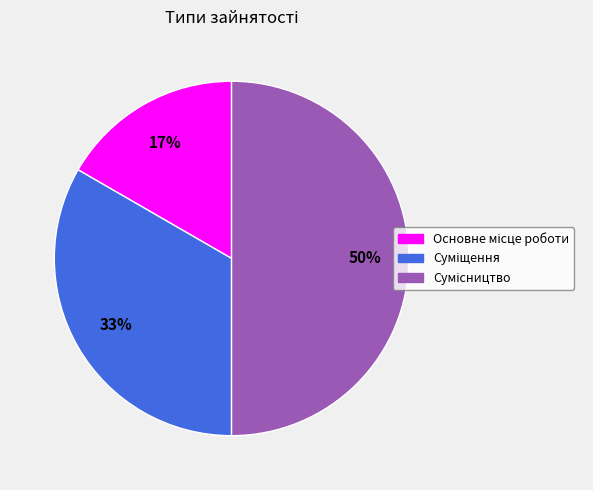

To the nearest percent, what is the difference between the largest and smallest slice percentages?

33%